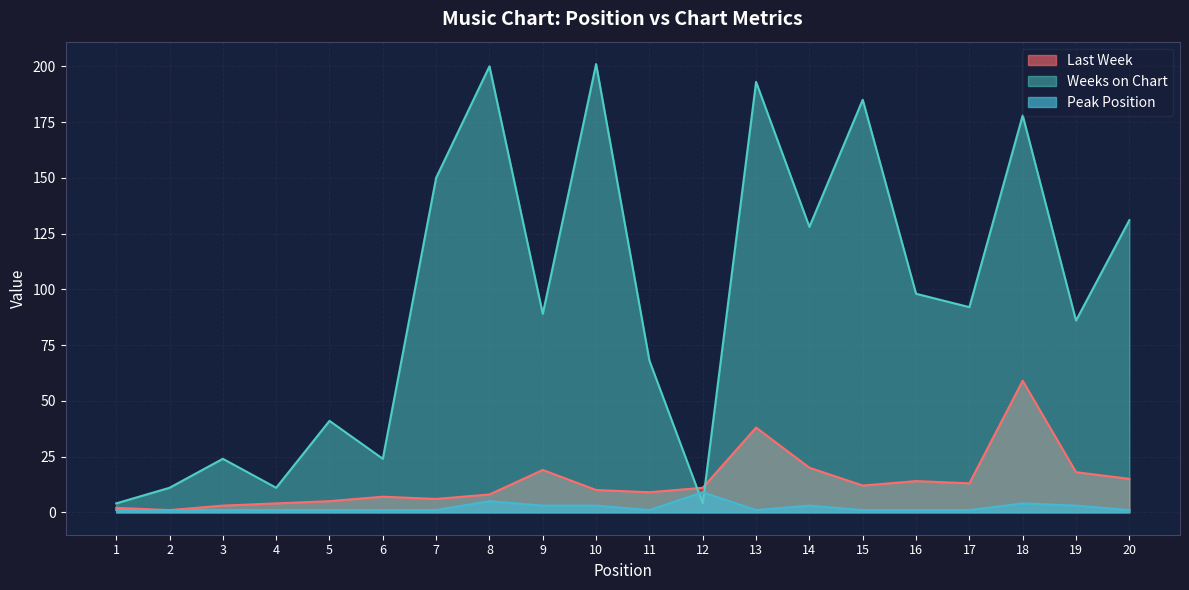

Where is Last Week nearest to the value 30?

13